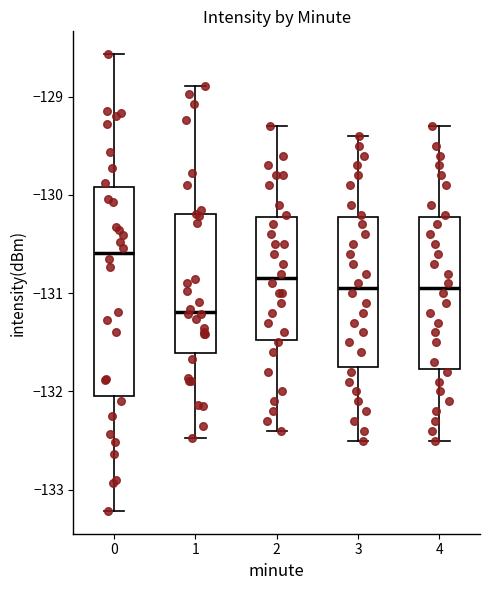

Comparing the boxes themselves (not the whiskers), which one is the tallest?

0